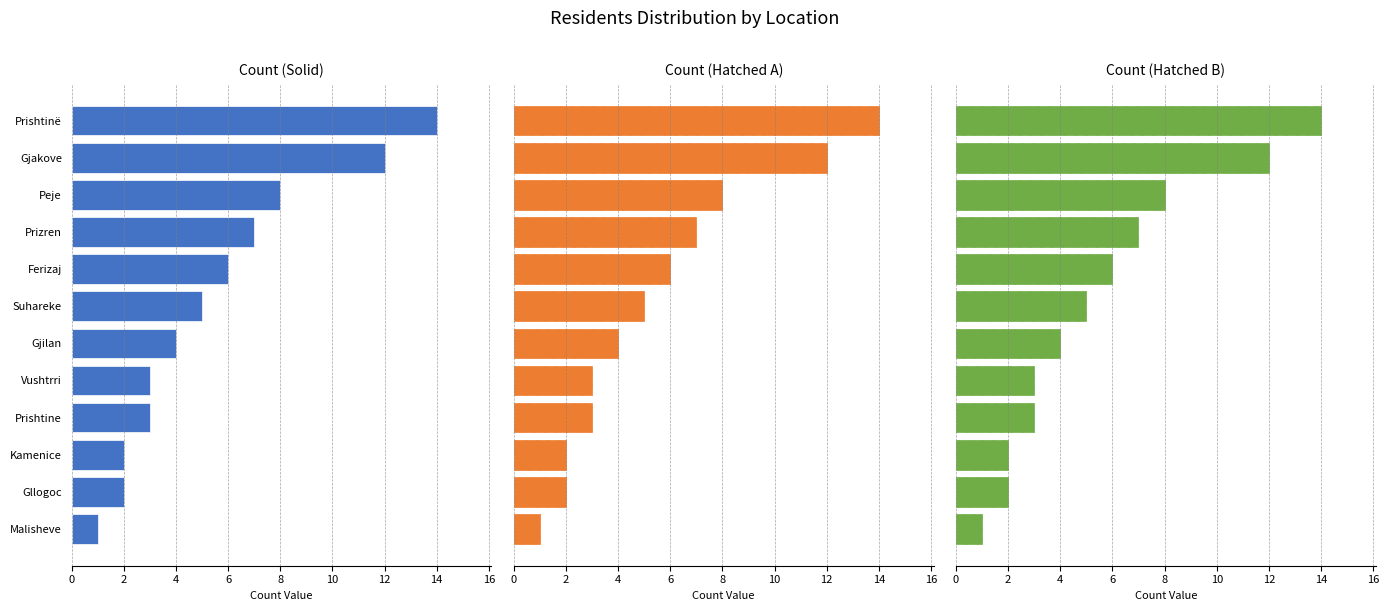

Is it true that Metric 1 equals 7 at Prizren?

True